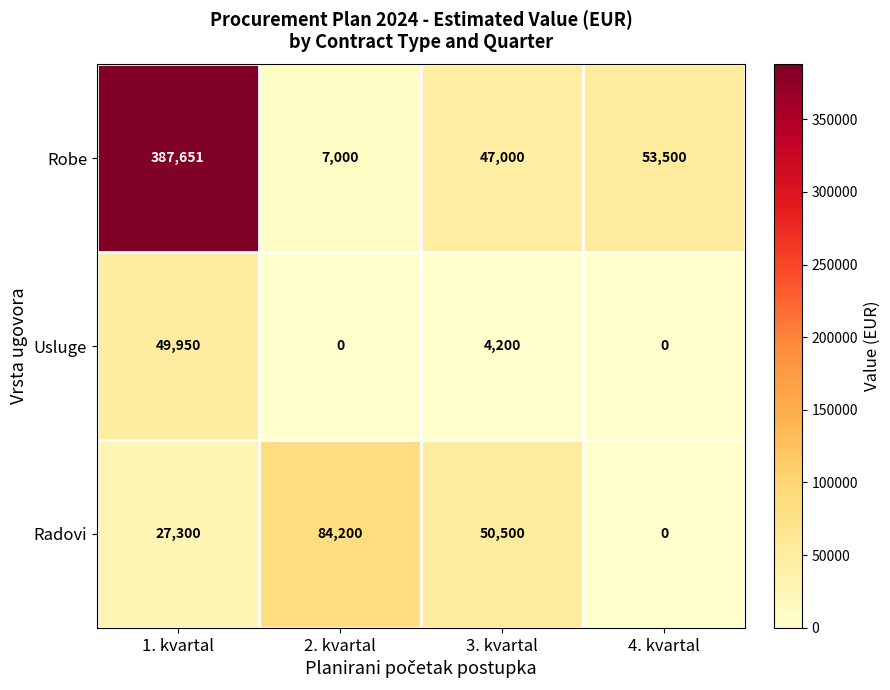

How many data points in Radovi are less than 50500?

2